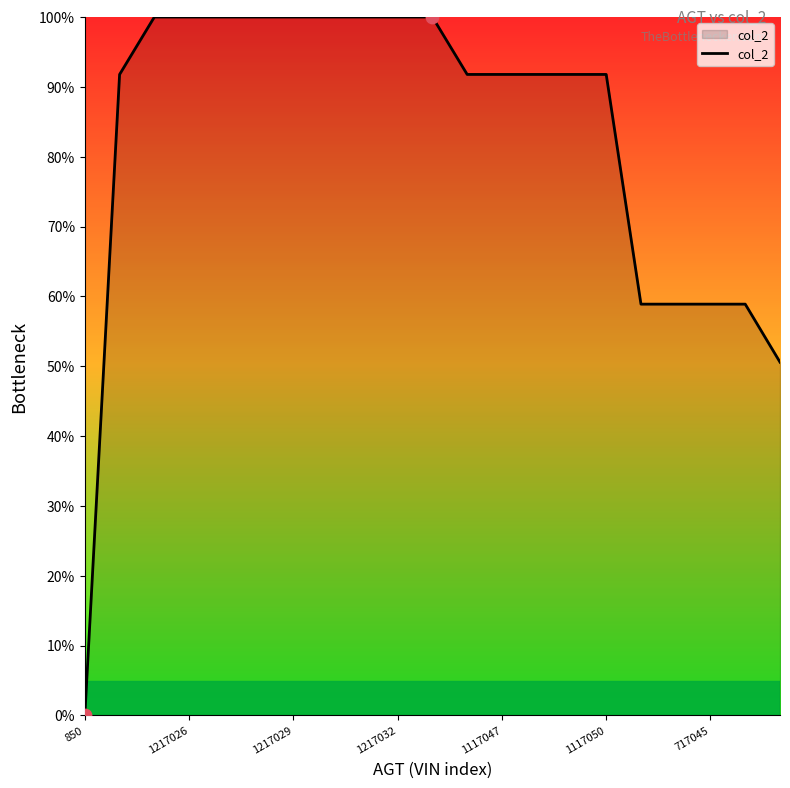

What is the maximum value shown in the chart?

100.0